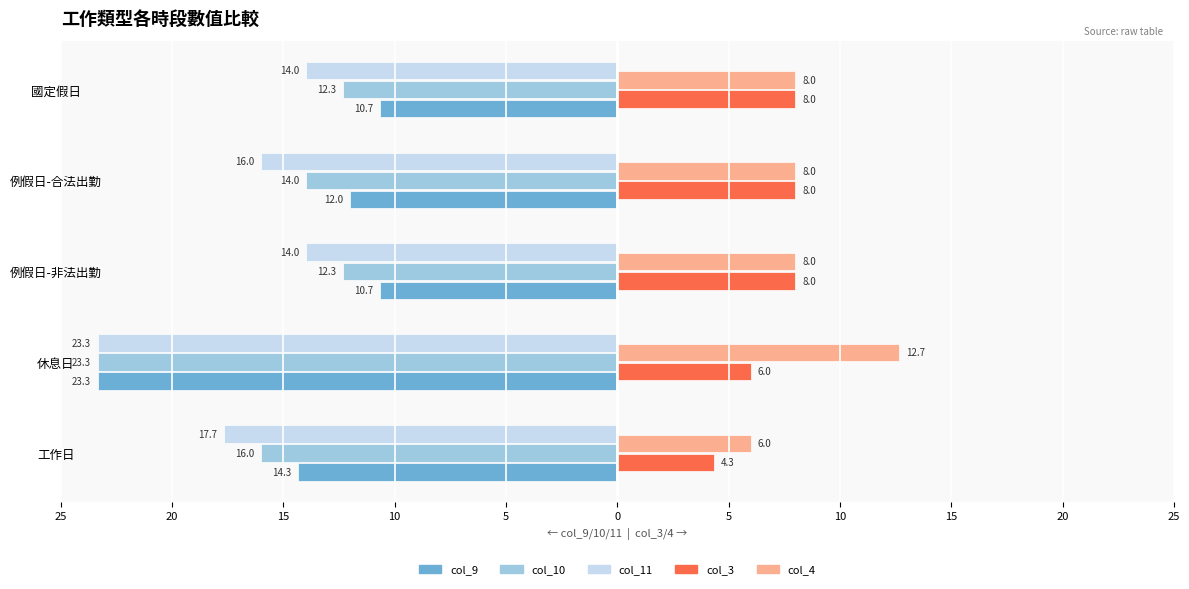

Rank the series by their maximum value, from highest to lowest.

col_4, col_3, col_9, col_10, col_11